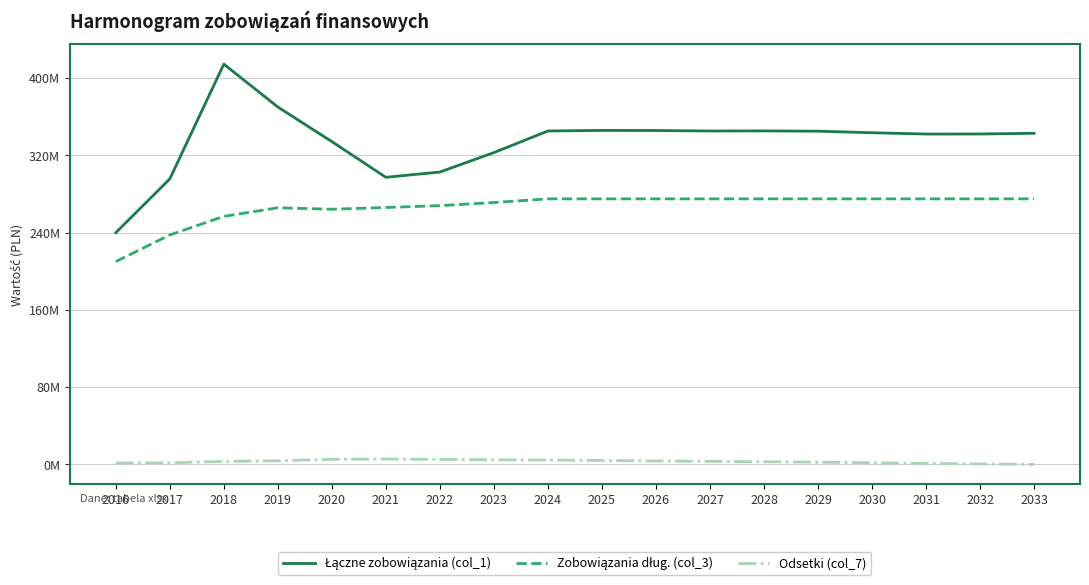

What is the average value of the Zobowiązania dług. (col_3) series?

266121482.3